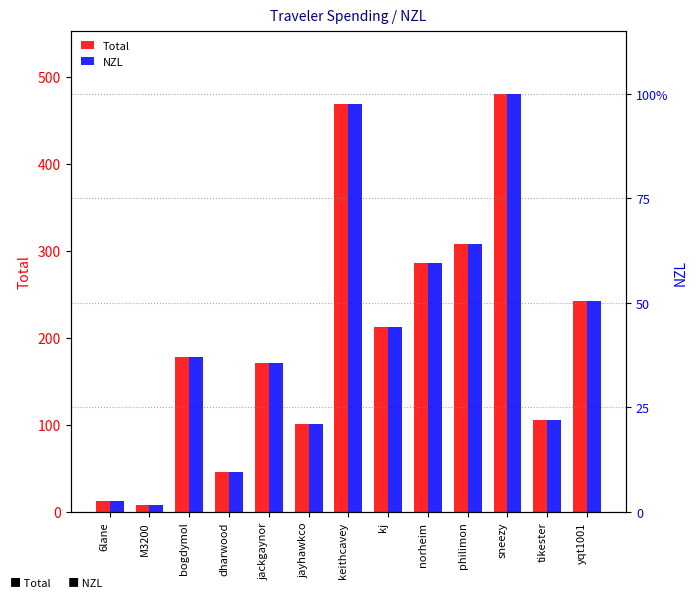

How many values in the NZL series exceed 177?

7